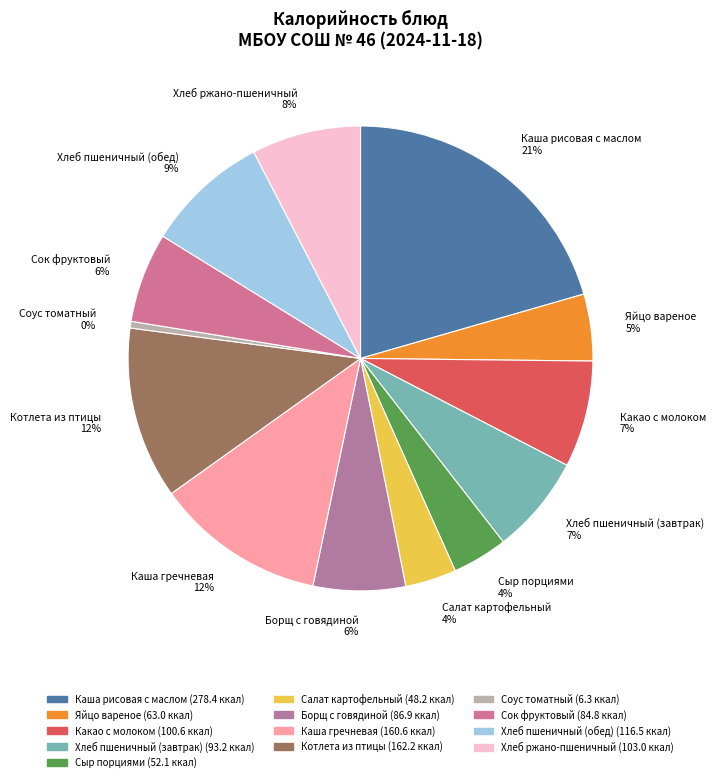

The Сыр порциями slice represents 4% of the pie. True or false?

True